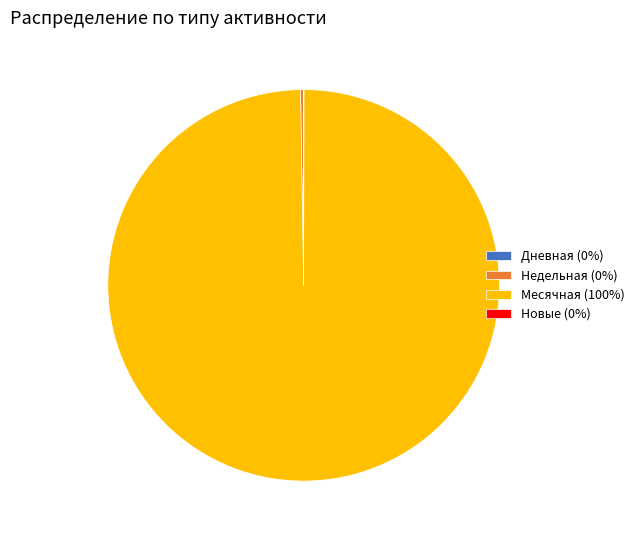

Which slice represents more than half of the pie?

Месячная (100%)